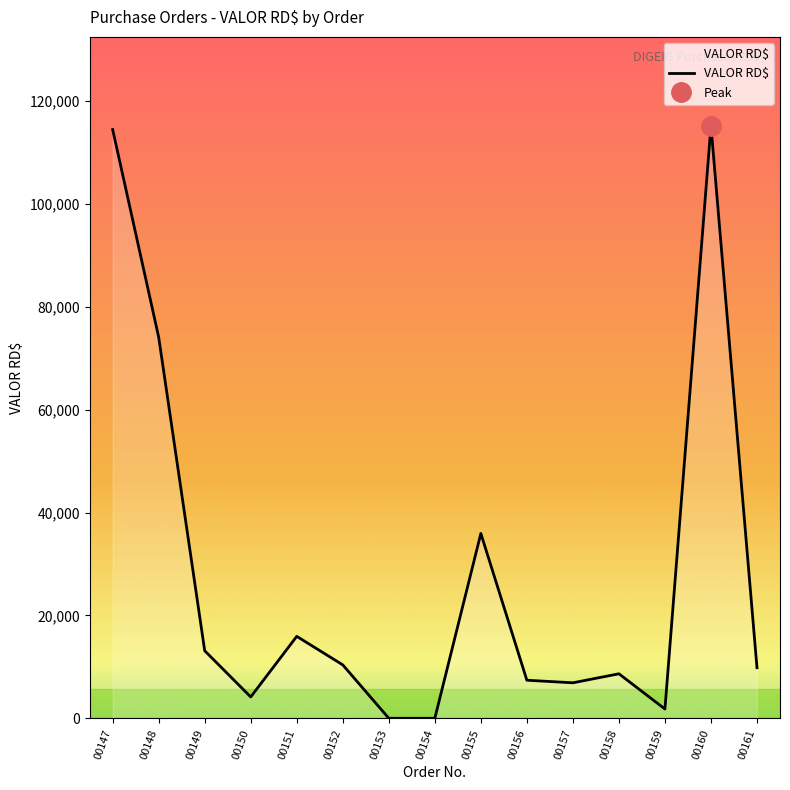

The value of VALOR RD$ at 00148 is 111868.8. True or false?

False